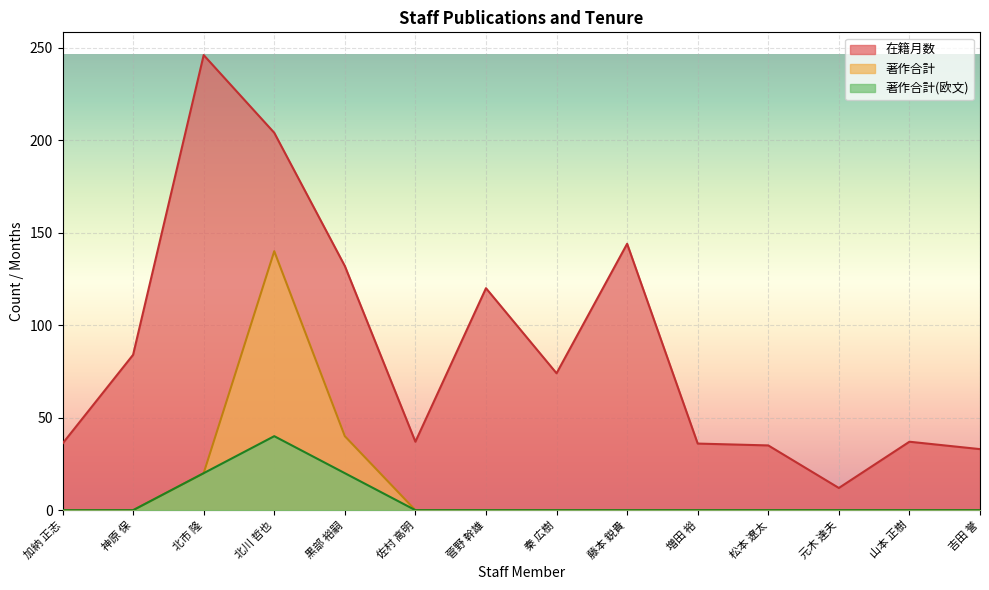

List the series in order of their peak value, highest first.

在籍月数, 著作合計, 著作合計(欧文)